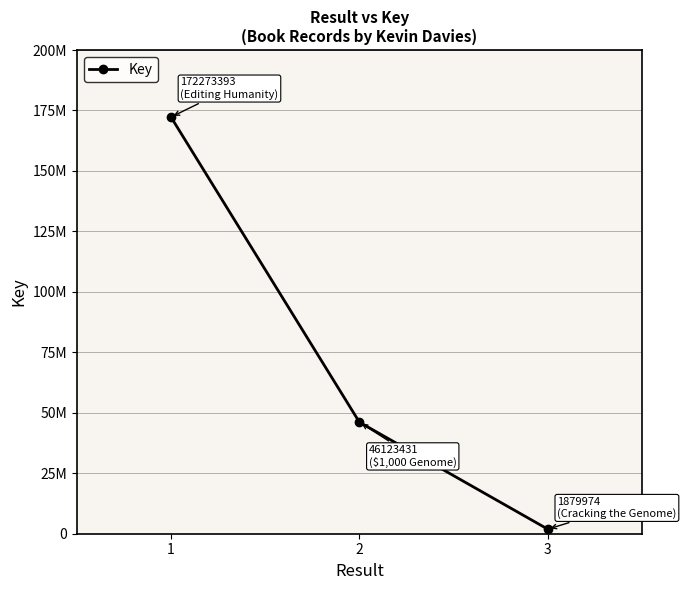

Does the chart have visible grid lines?

Yes